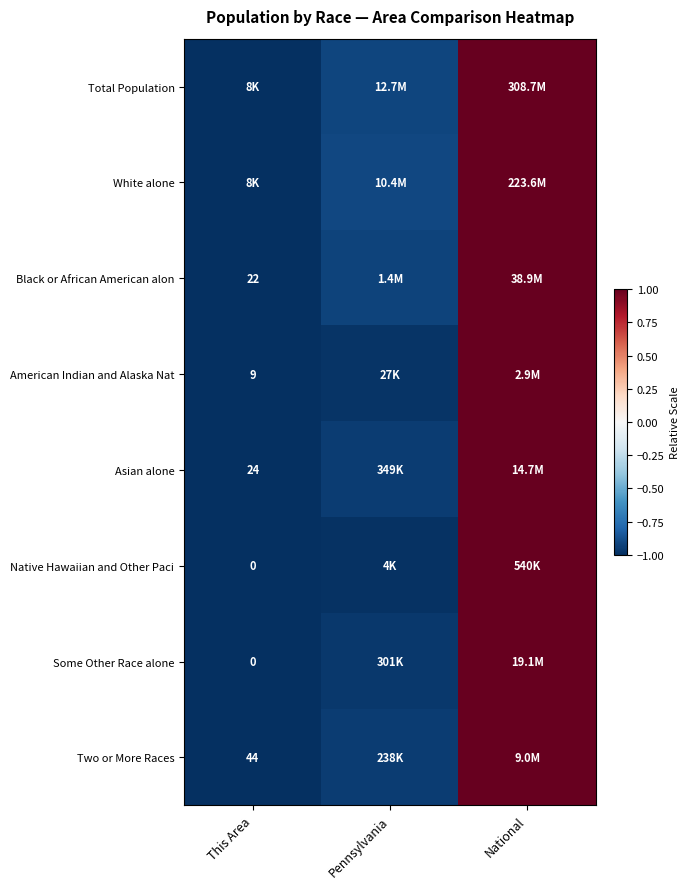

How many categories are shown in the chart?

3